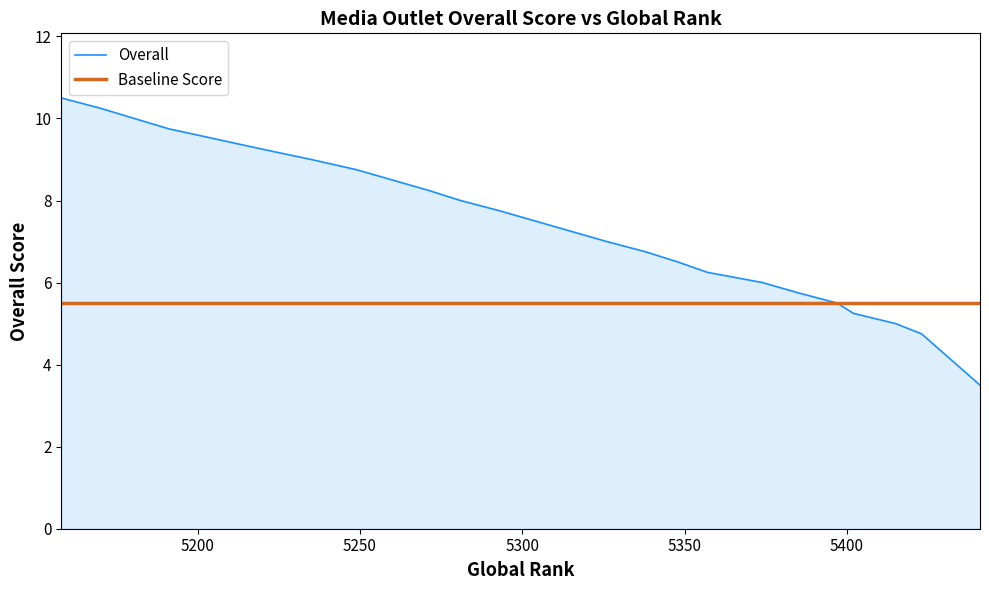

What is the minimum value shown in the chart?

3.5